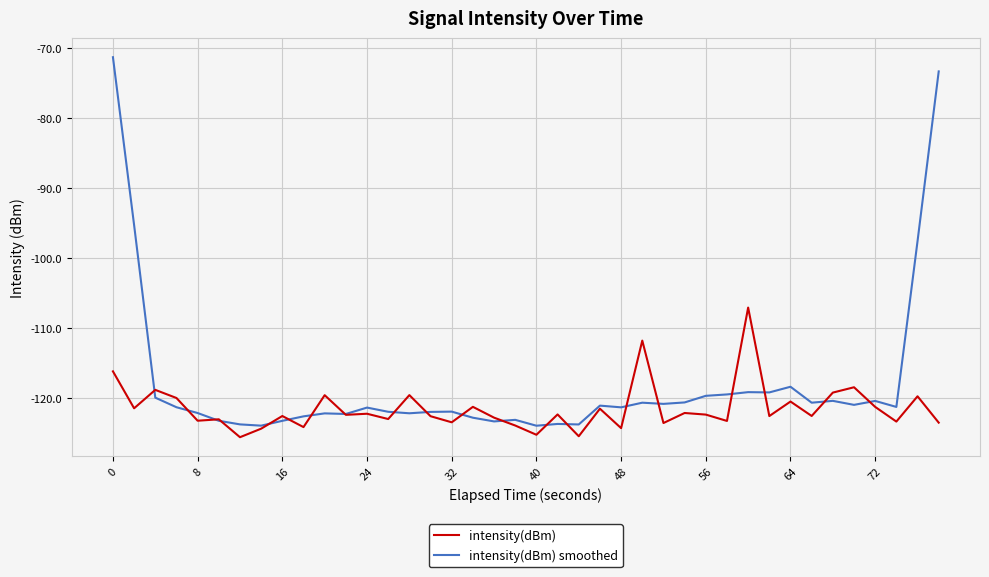

Which series has the largest total across all categories?

intensity(dBm) smoothed